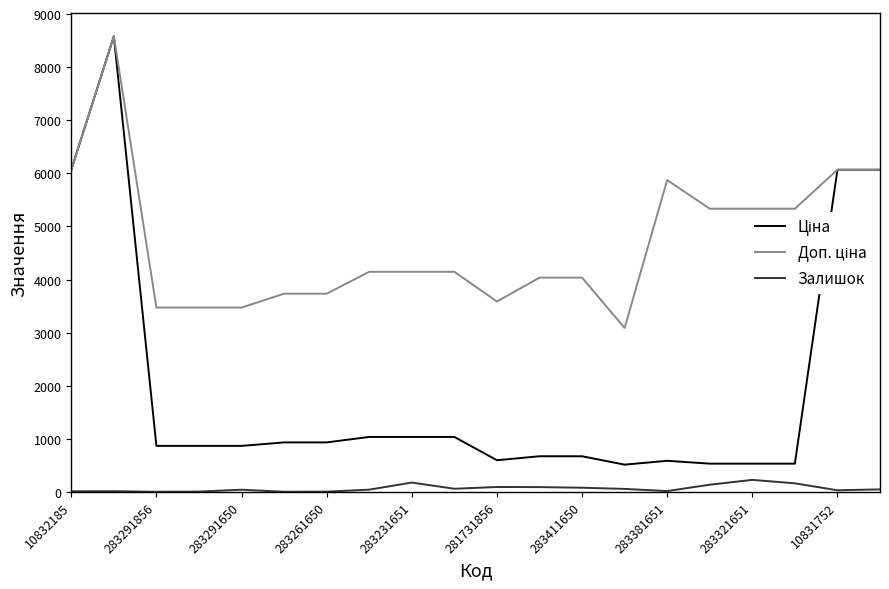

Reading right to left, list all the values displayed in this chart.

Ціна: 6067.2	6067.2	533.5	533.5	533.5	587.3	514.7	672.7	672.7	597.8	1036.5	1036.5	1036.5	933.5	933.5	868.0	868.0	868.0	8581.1	6067.2
Доп. ціна: 6067.2	6067.2	5334.5	5334.5	5334.5	5872.6	3088.4	4036.0	4036.0	3586.7	4145.9	4145.9	4145.9	3734.2	3734.2	3472.1	3472.1	3472.1	8581.1	6067.2
Залишок: 49.0	32.0	163.0	228.0	137.0	17.0	58.0	80.0	92.0	94.0	61.0	177.0	44.0	6.0	4.0	43.0	7.0	4.0	15.0	13.0